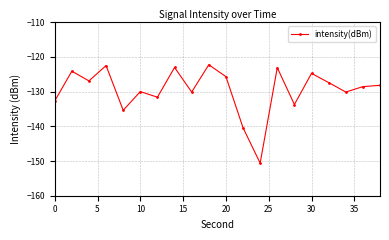

How many points are lower than both their immediate neighbors (excluding endpoints)?

7